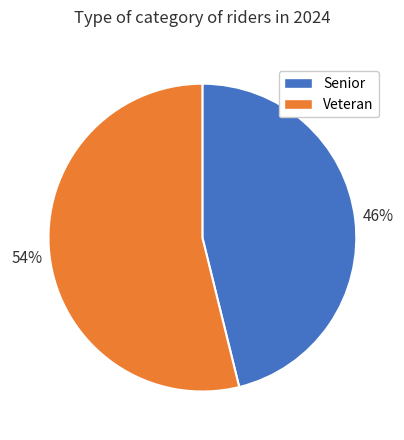

To the nearest percent, what portion does Senior represent?

46%